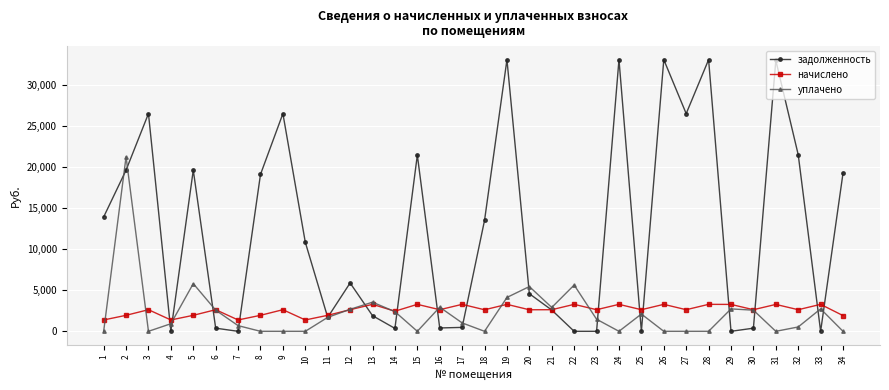

At which category does уплачено reach its first local peak?

2